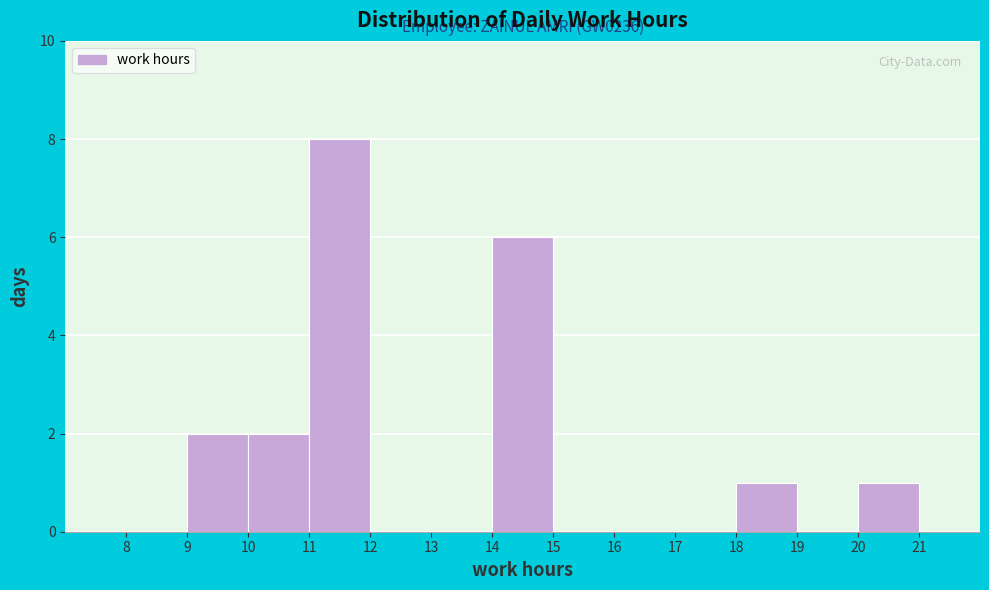

Over which range of the x-axis is the bar tallest?

11 to 12